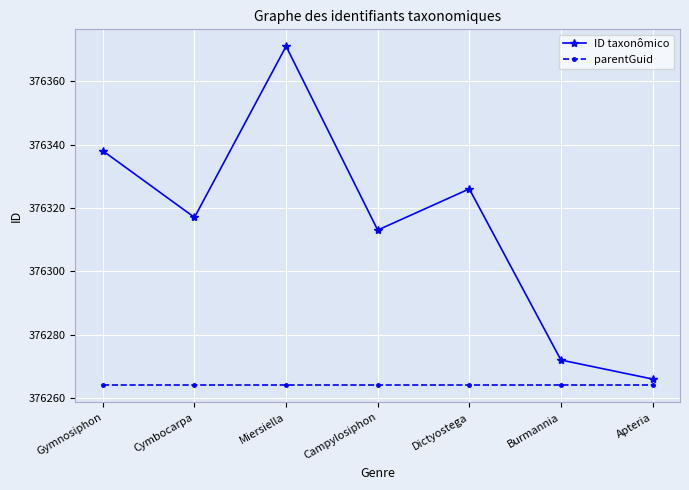

What position from the right is Gymnosiphon?

7